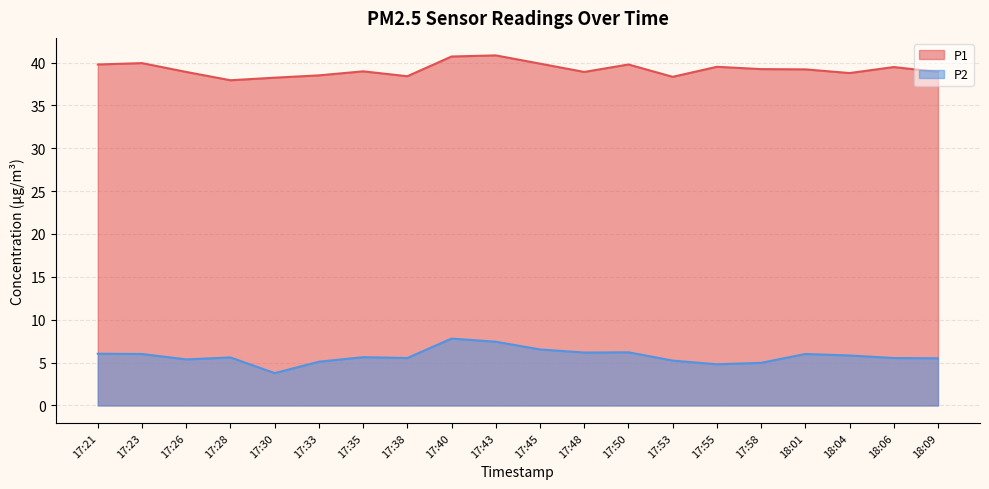

Reading left to right, transcribe all the data shown in this chart.

P1: 39.8	39.9	38.9	37.9	38.2	38.5	39.0	38.4	40.7	40.8	39.9	38.9	39.8	38.3	39.5	39.2	39.2	38.8	39.5	38.9
P2: 6.0	6.0	5.4	5.6	3.8	5.1	5.6	5.5	7.8	7.4	6.5	6.2	6.2	5.2	4.8	5.0	6.0	5.8	5.5	5.5